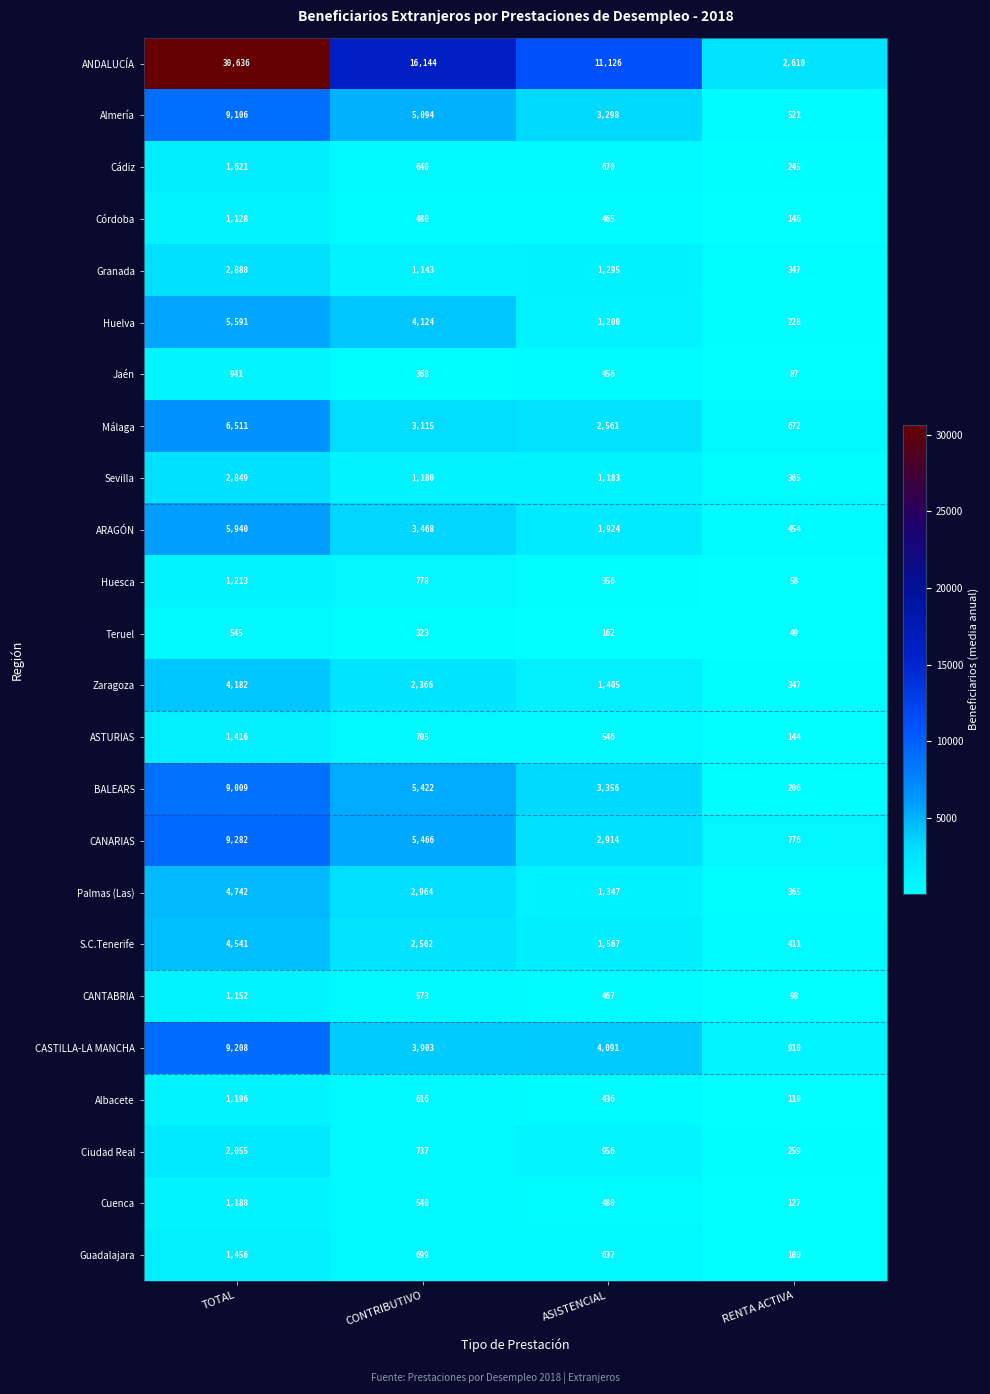

How many series are shown in this chart?

24